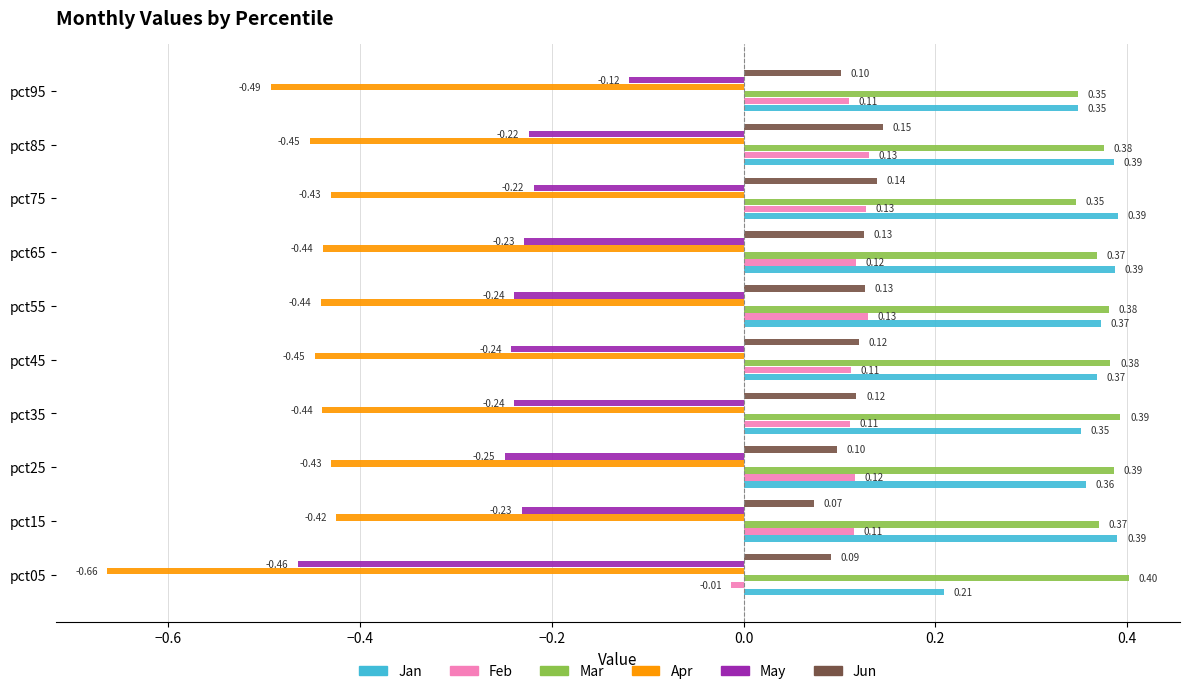

Between pct65 and pct75, which series saw the biggest shift?

Mar